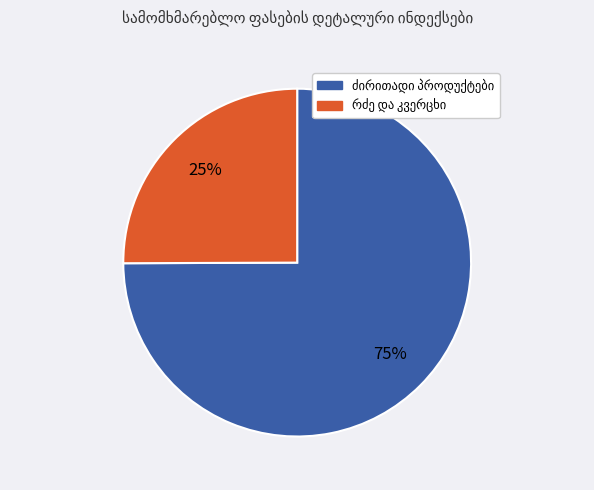

To the nearest percent, what is the difference between the largest and smallest slice percentages?

50%